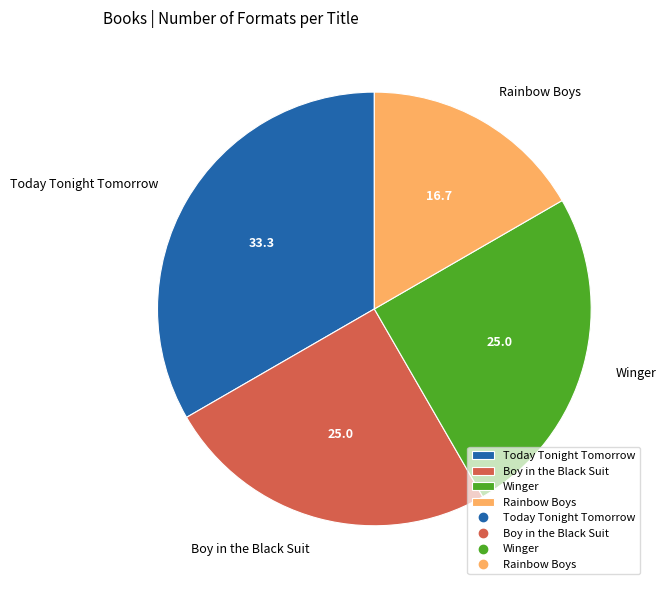

True or false: Boy in the Black Suit accounts for 25% of the total.

True